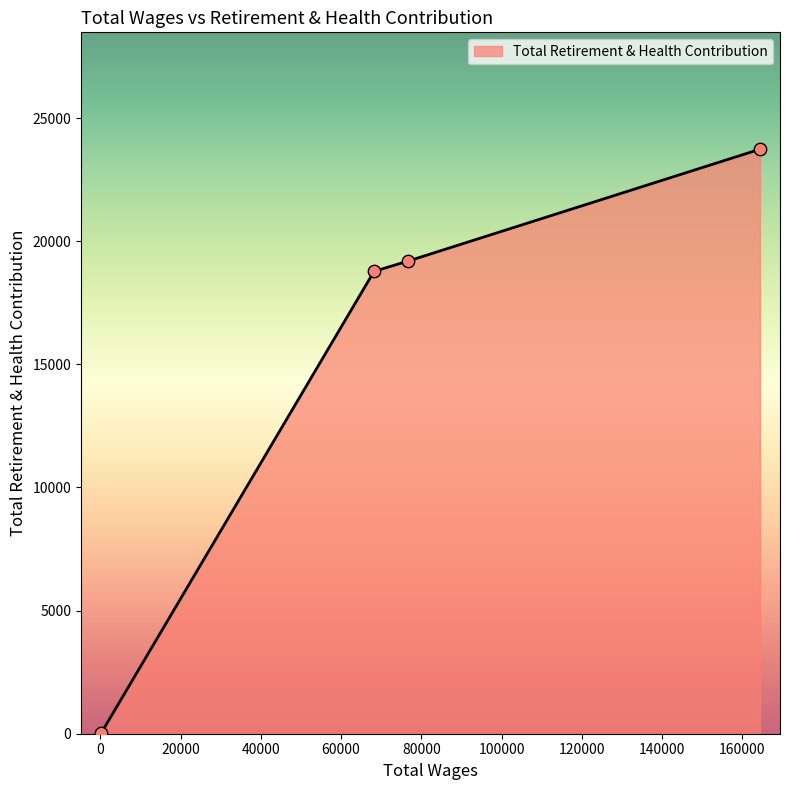

What is the difference between the maximum and minimum values?

23716